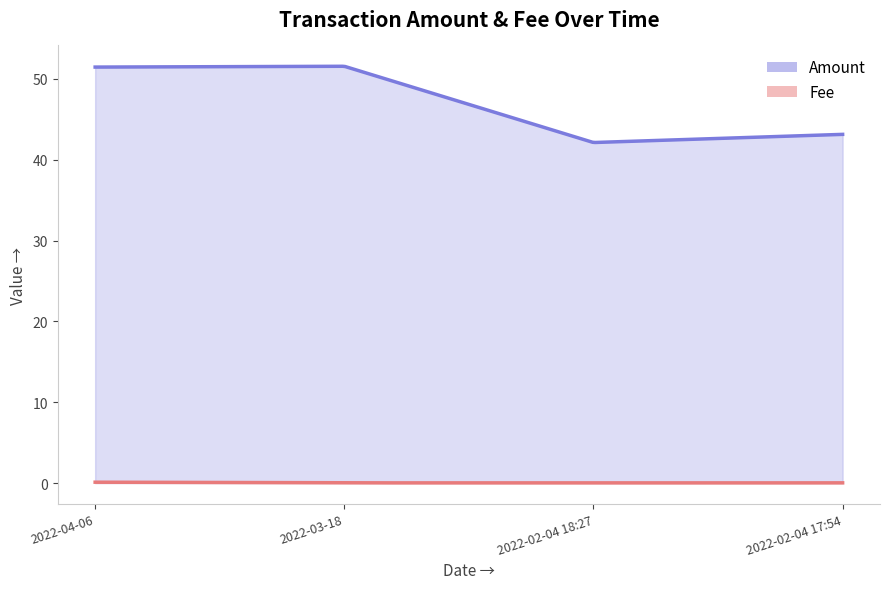

True or false: Fee and Amount intersect in this chart.

False